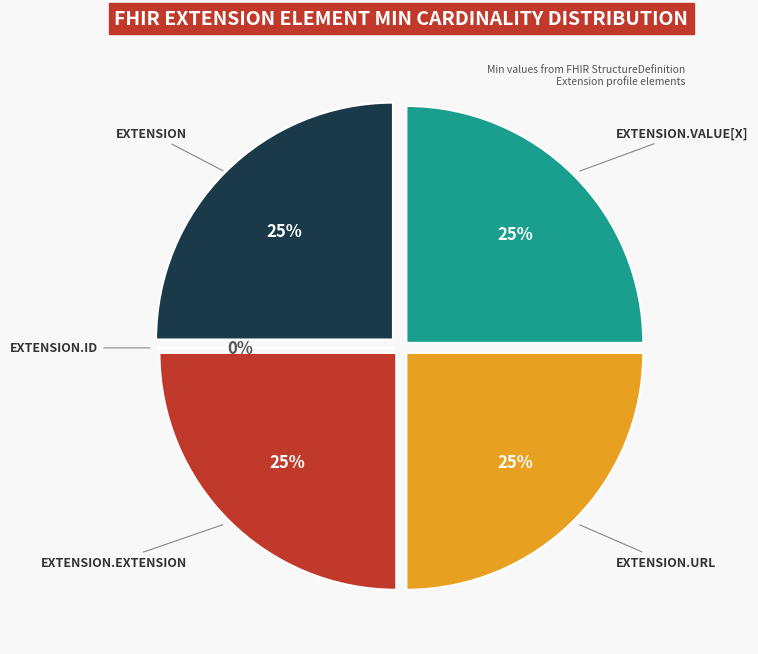

The Extension.value[x] slice represents 35% of the pie. True or false?

False